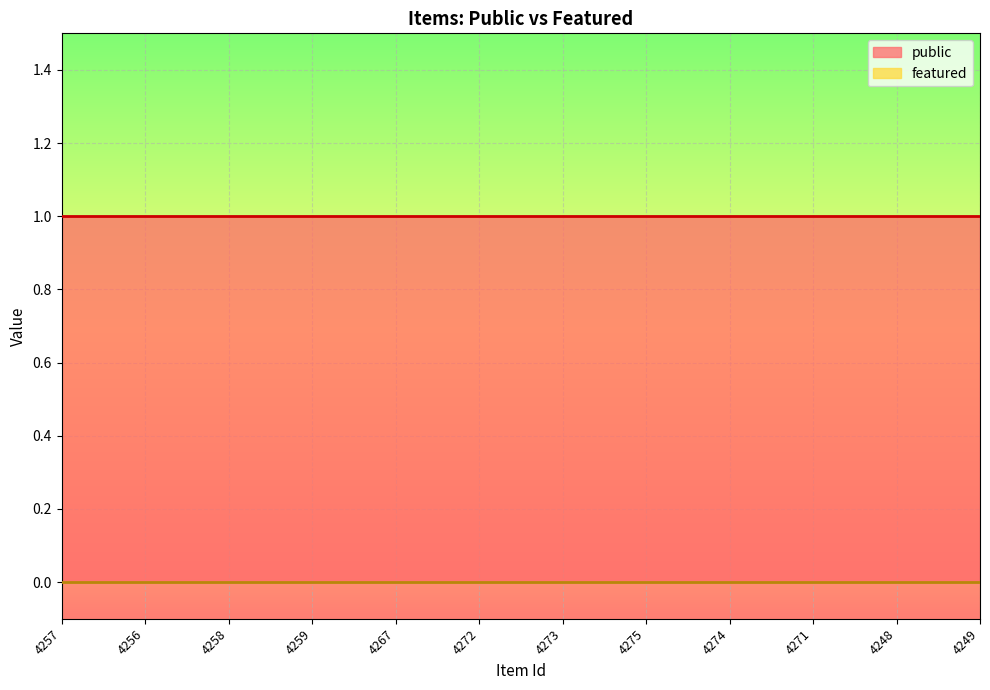

The value of public at 4273 is 1. True or false?

True